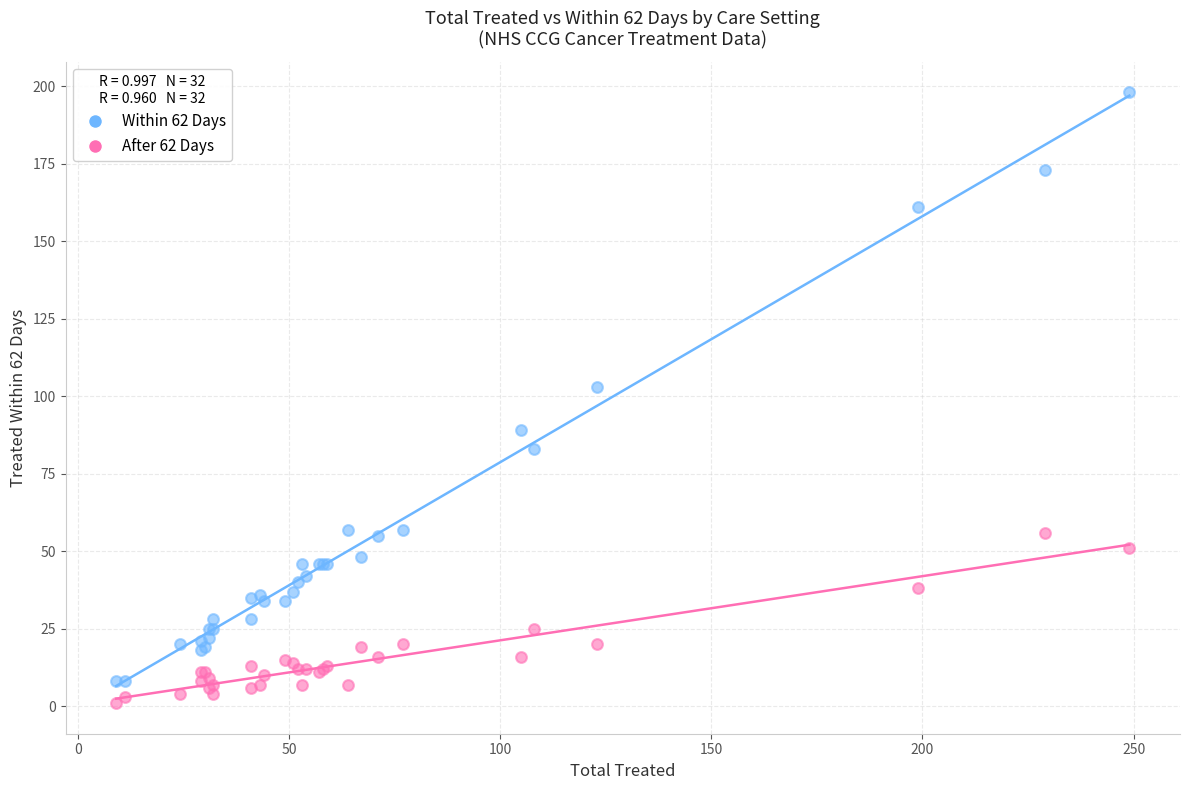

Which series contains the highest Y value?

Within 62 Days